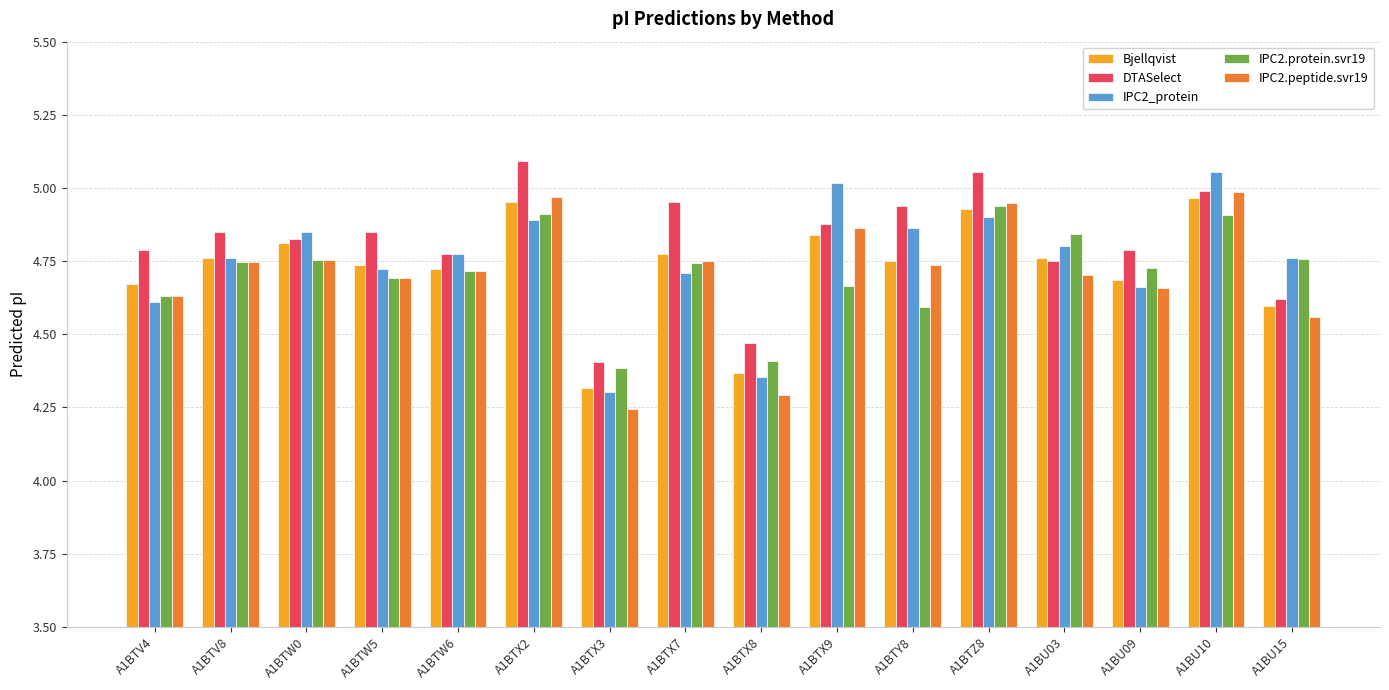

Which series has the widest spread of values?

IPC2_protein